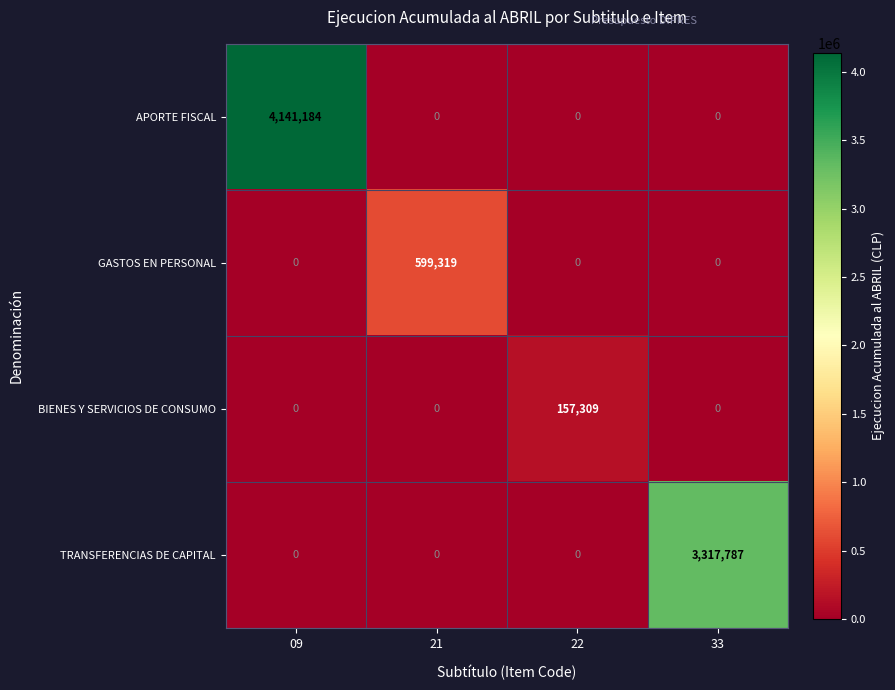

List the series in order of their peak value, lowest first.

BIENES Y SERVICIOS DE CONSUMO, GASTOS EN PERSONAL, TRANSFERENCIAS DE CAPITAL, APORTE FISCAL